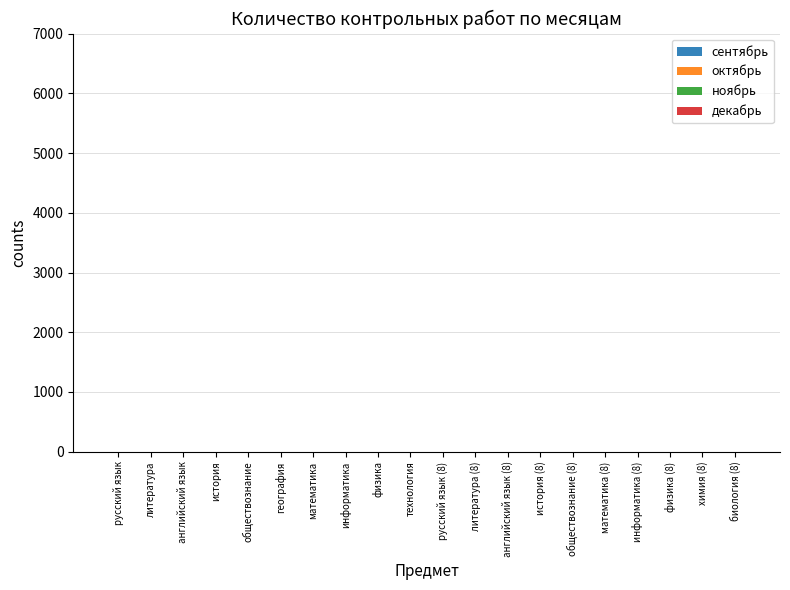

Count the number of data series in this chart.

4